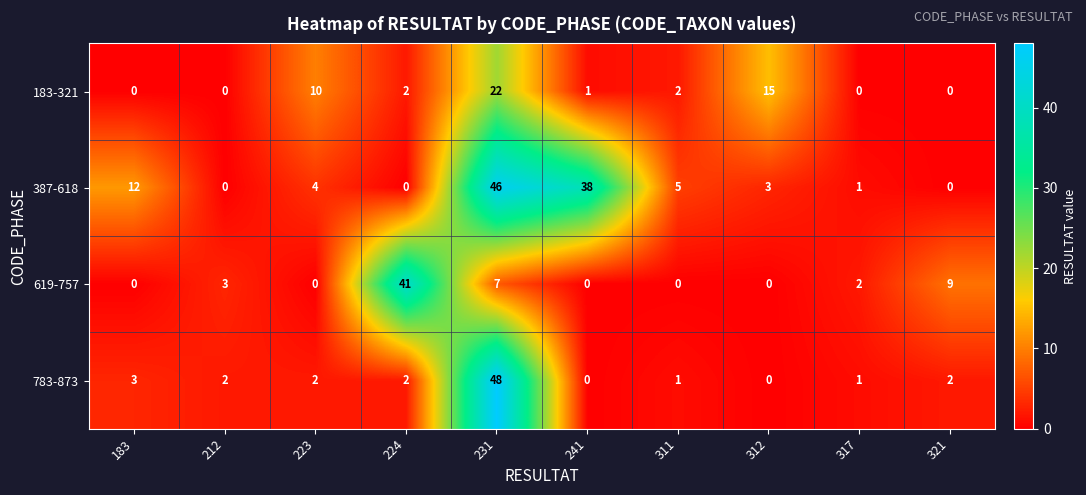

What is the difference between the highest and lowest values at 312?

15